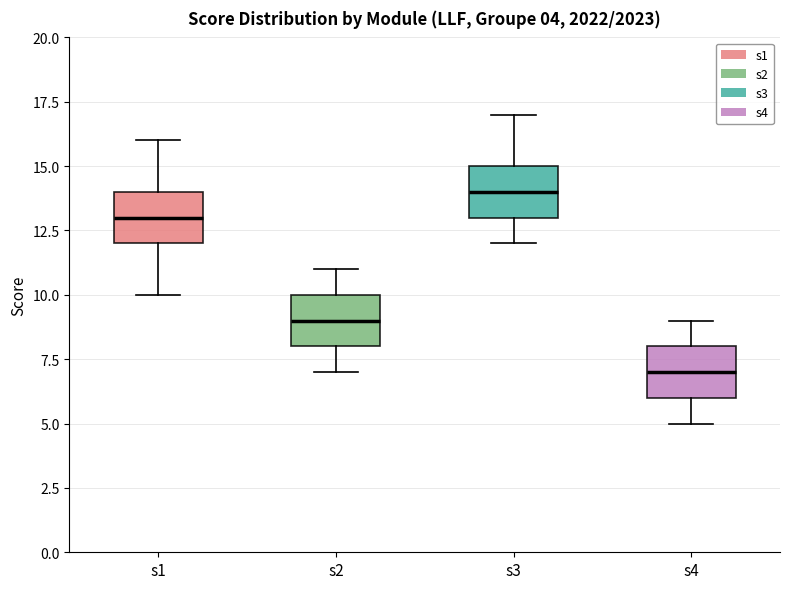

Which box's median line is the lowest?

s4